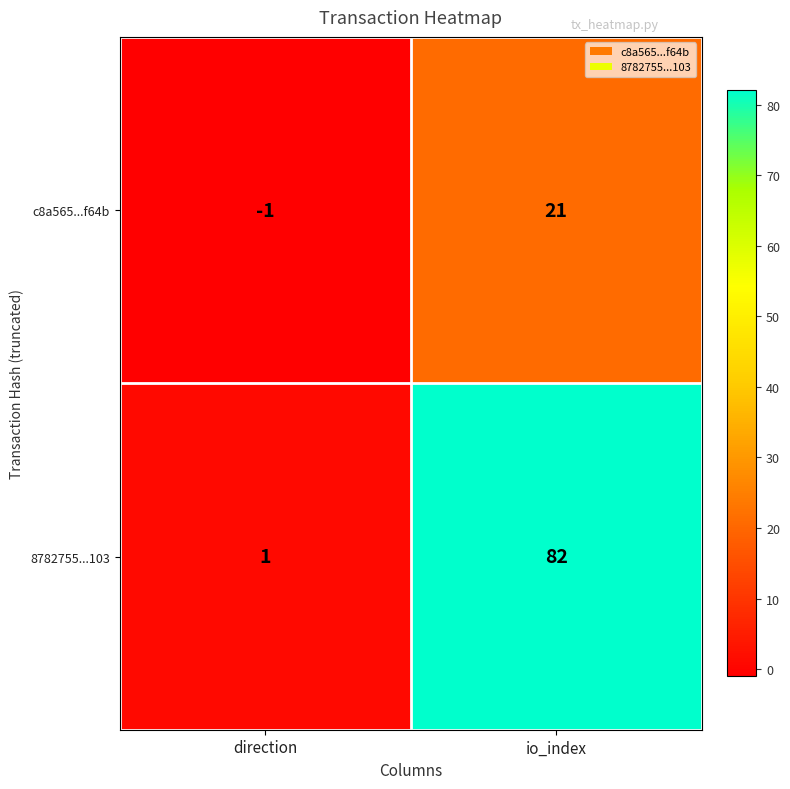

Is it true that 8782755...103 equals 1 at direction?

True